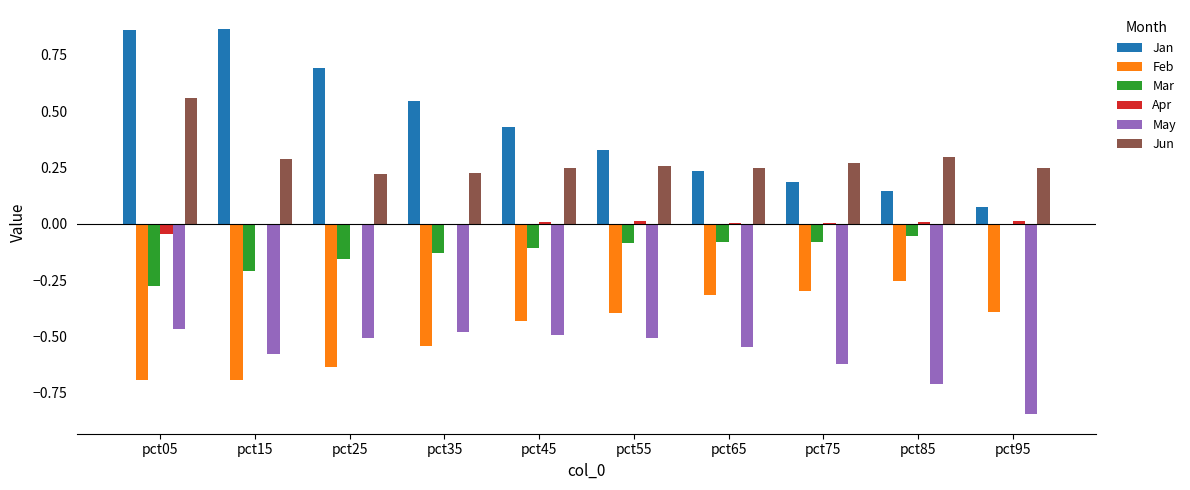

Which series has the largest range (max minus min)?

Jan